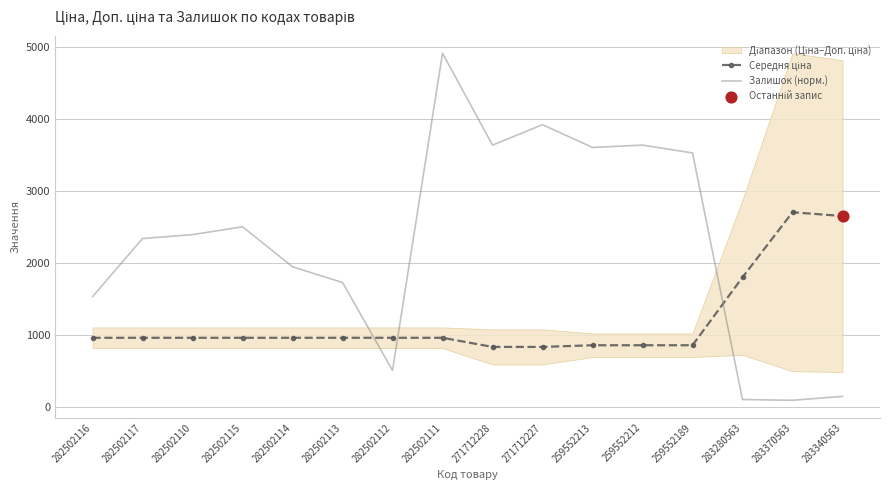

The value of Залишок (норм.) at 282502115 is 2502.4. True or false?

True